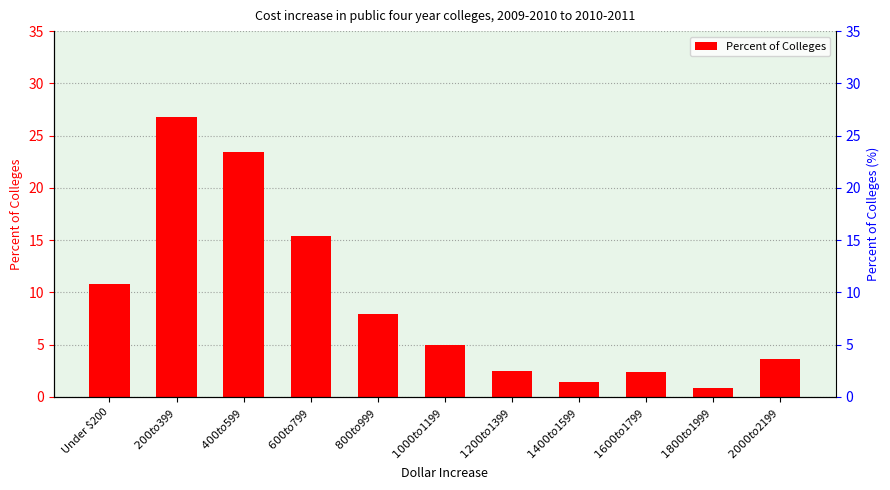

What is the ratio of the value at $1600 to $1799 to the value at $800 to $999?

0.3